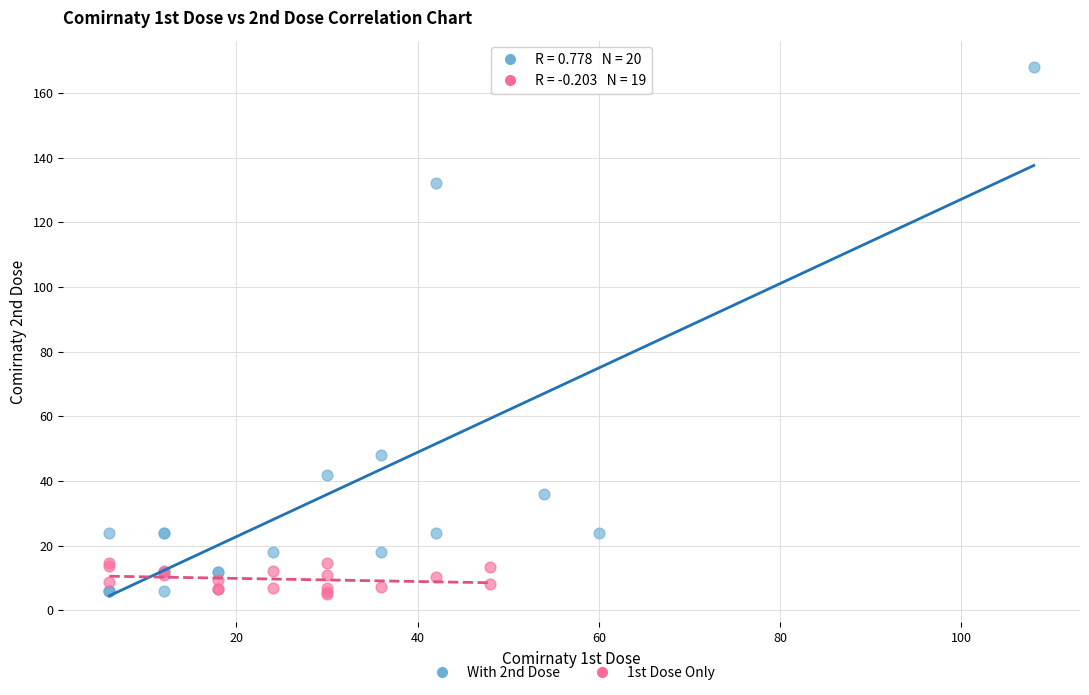

Which series reaches the maximum Y coordinate?

With 2nd Dose